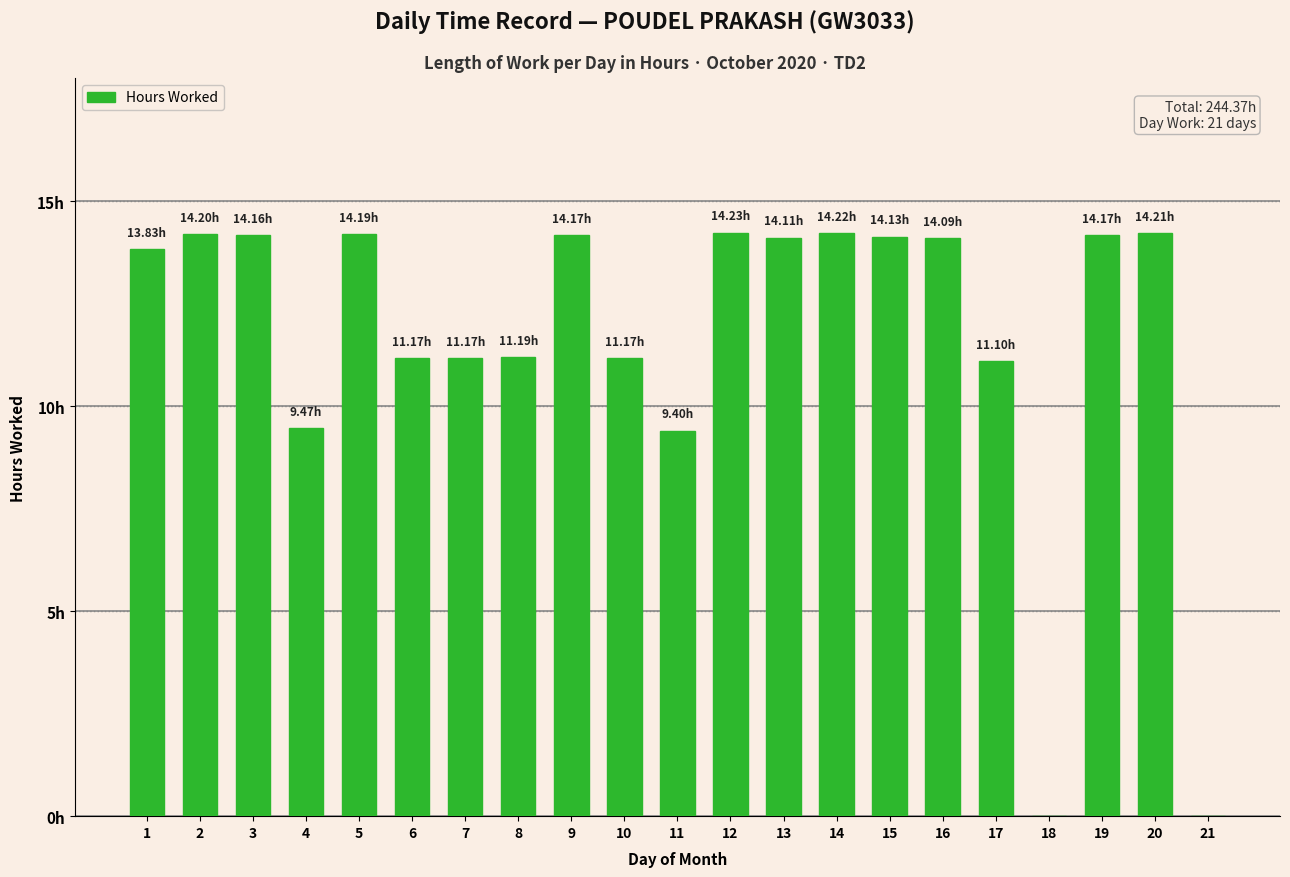

What is the ratio of the value at 19 to the value at 13?

1.0